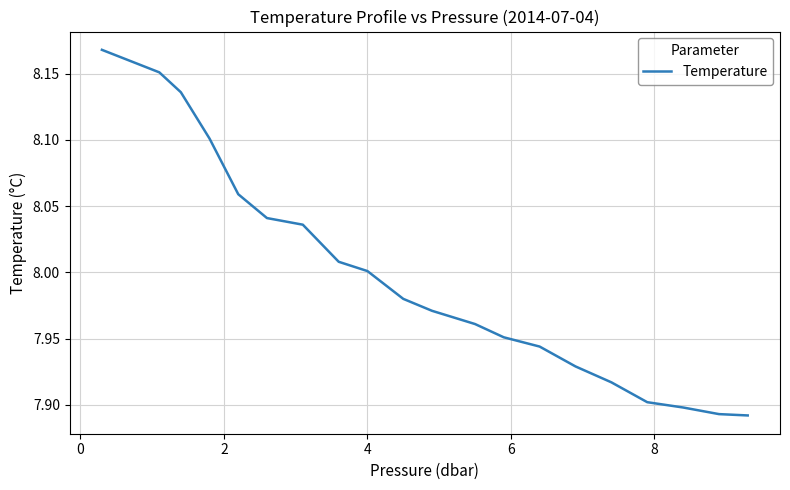

What is the difference between the maximum and minimum values?

0.3